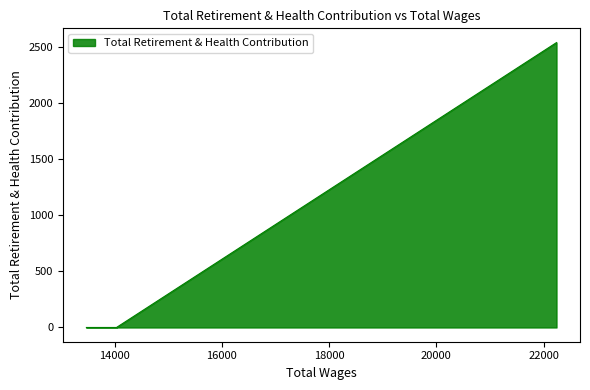

Does the chart have visible grid lines?

No